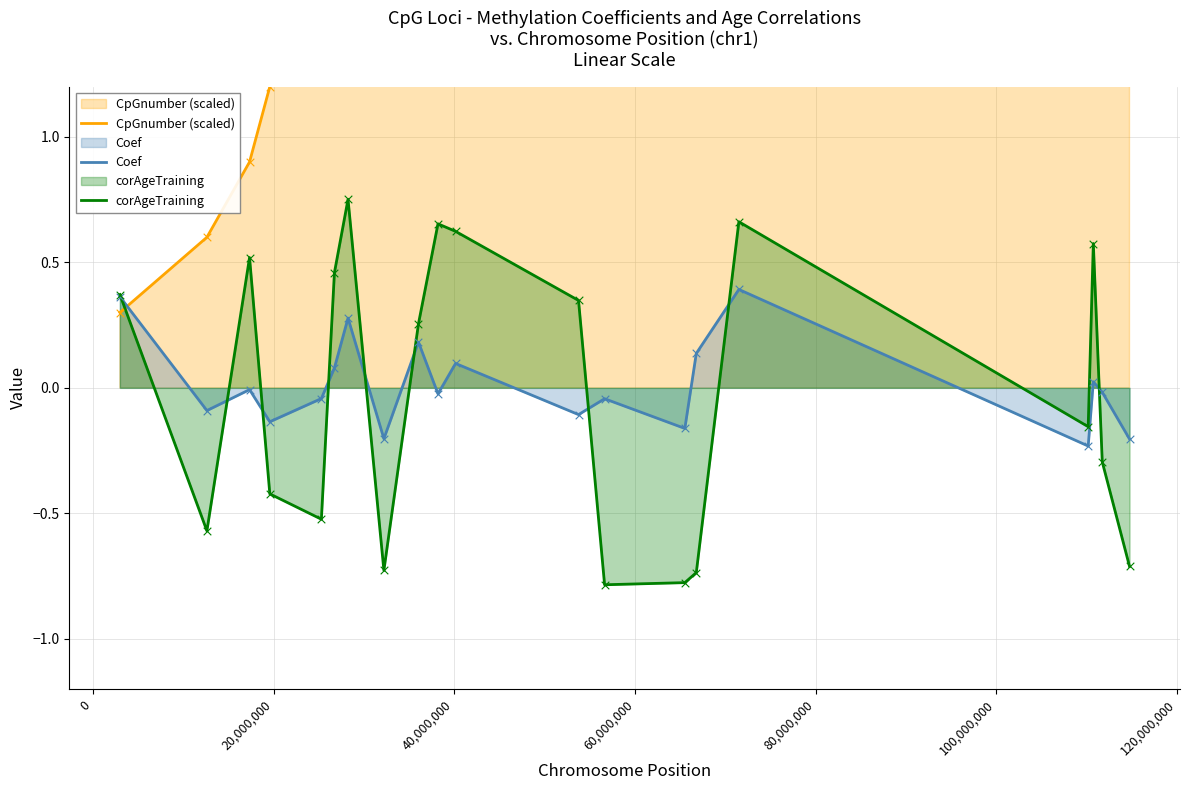

Which series reaches the minimum Y coordinate?

corAgeTraining